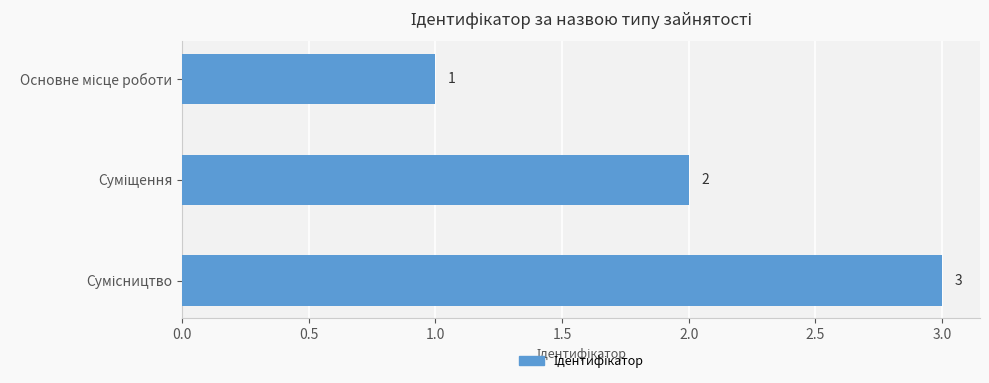

What is the maximum value shown in the chart?

3